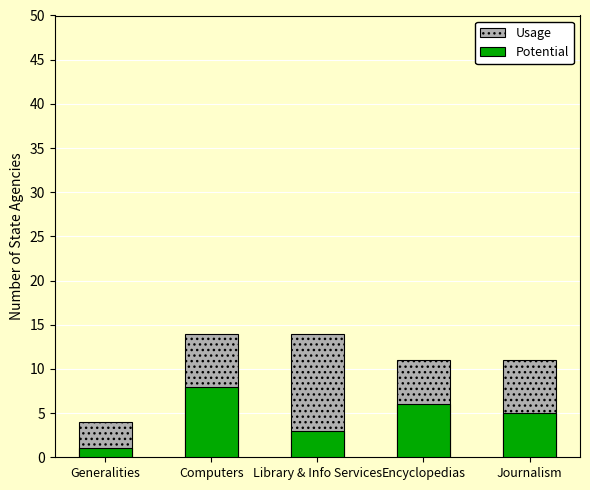

Which series has the largest total across all categories?

Usage